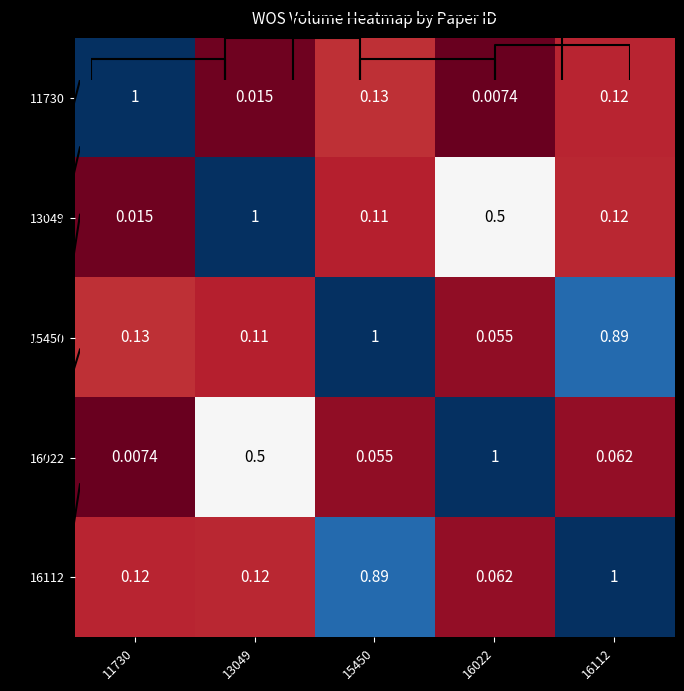

Which category has the lowest value in the 11730 series?

16022